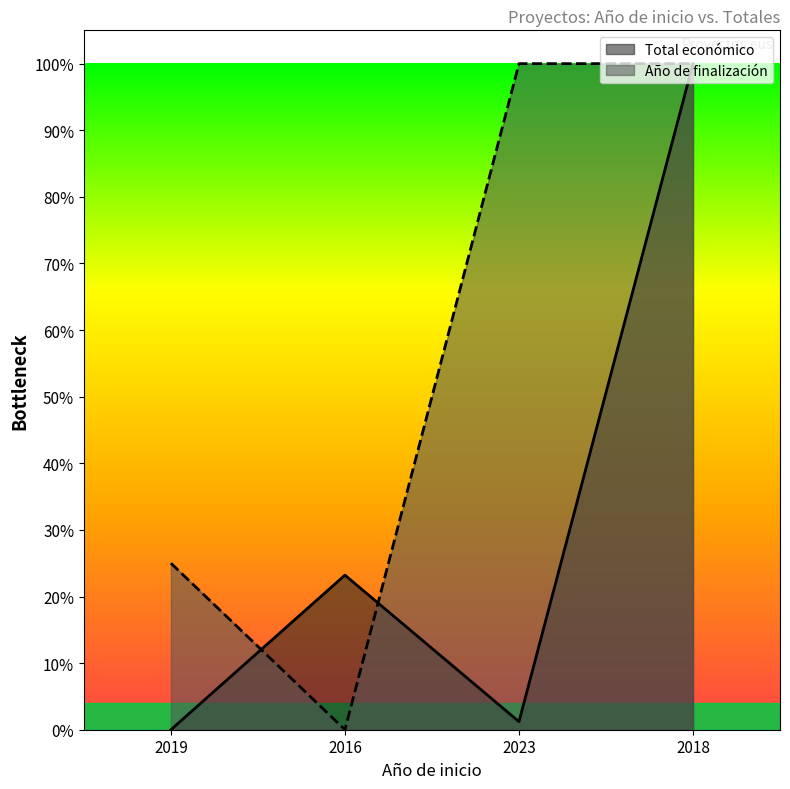

How many values in Total económico are above zero?

3